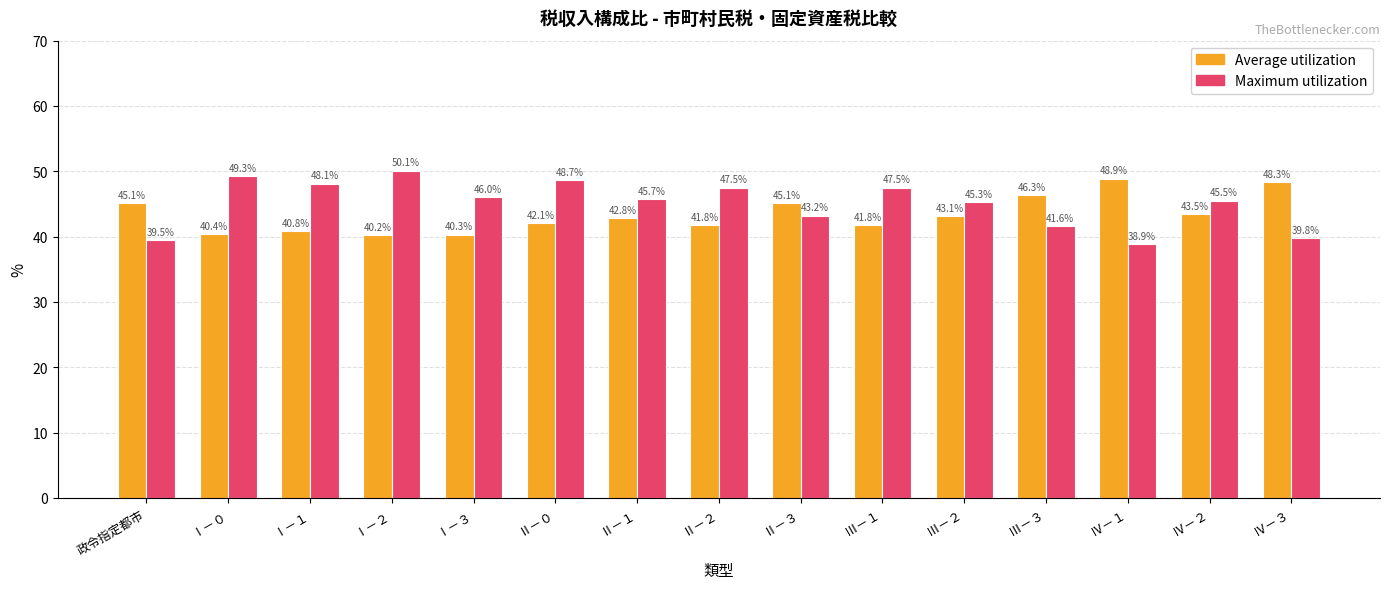

Rank the series at Ⅰ－２ from lowest to highest value.

Average utilization, Maximum utilization